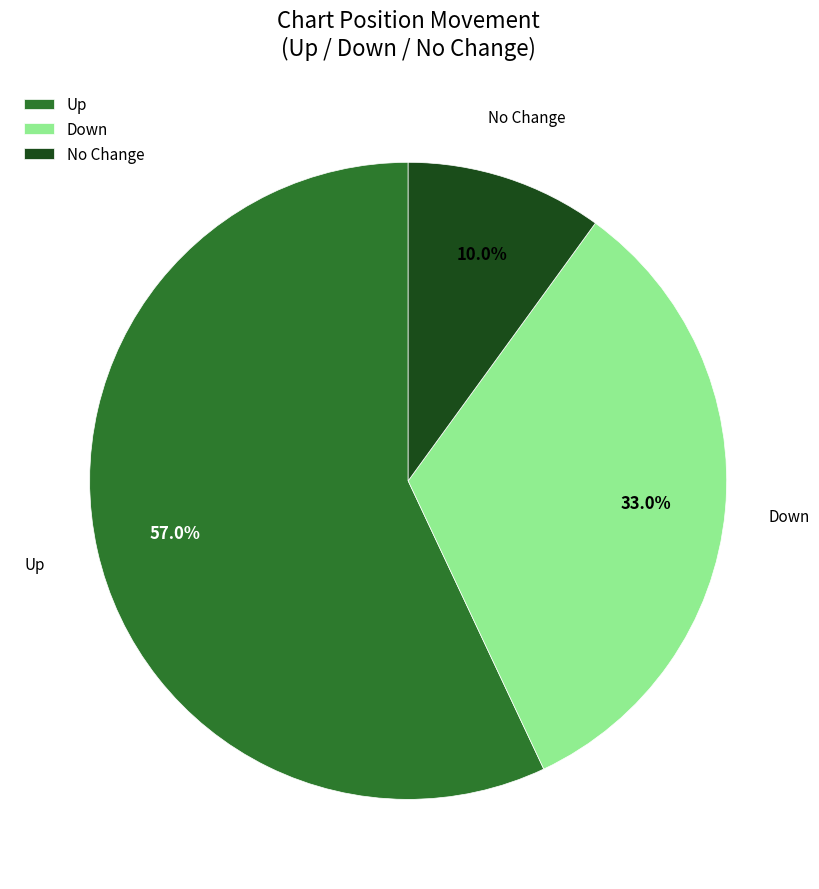

Combined, what portion of the pie is No Change and Down?

43.0%